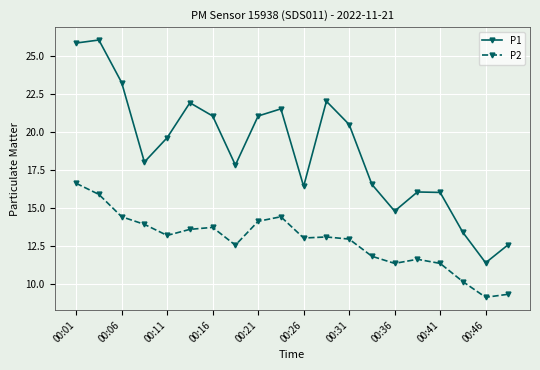

What is the difference between the maximum and second lowest values in the P2 series?

7.3